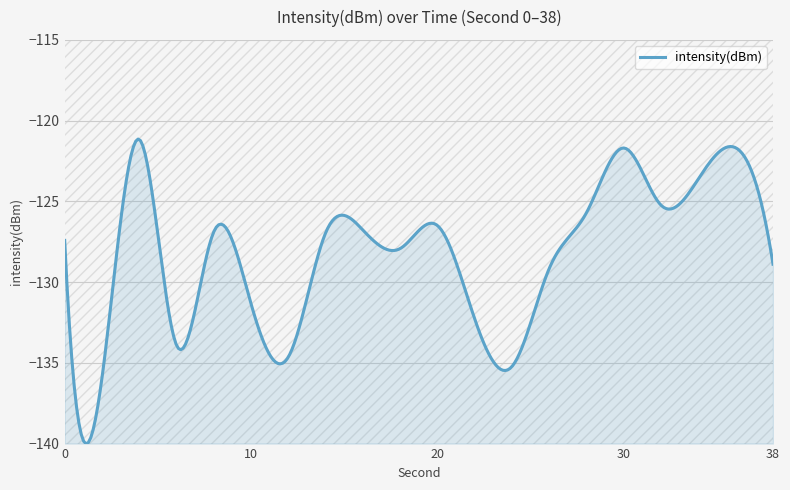

What is the difference between the maximum and minimum values?

18.9